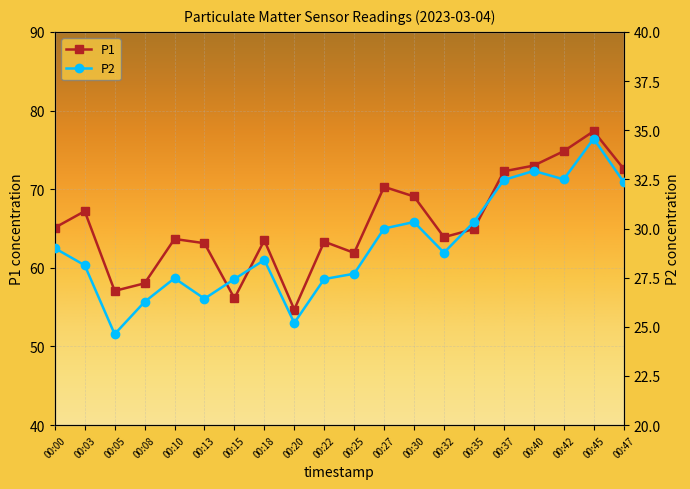

What is the sum of all P2 values?

582.4